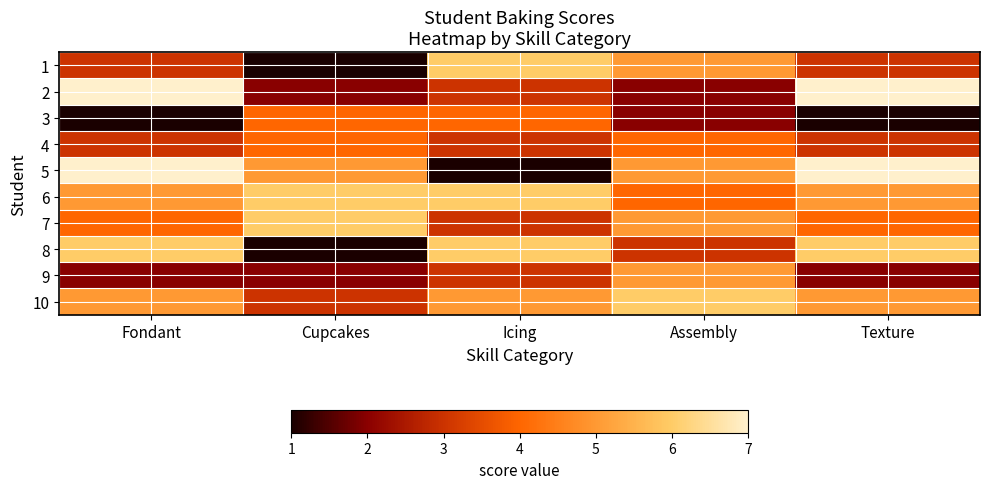

What is the difference between the highest and lowest values at Assembly?

4